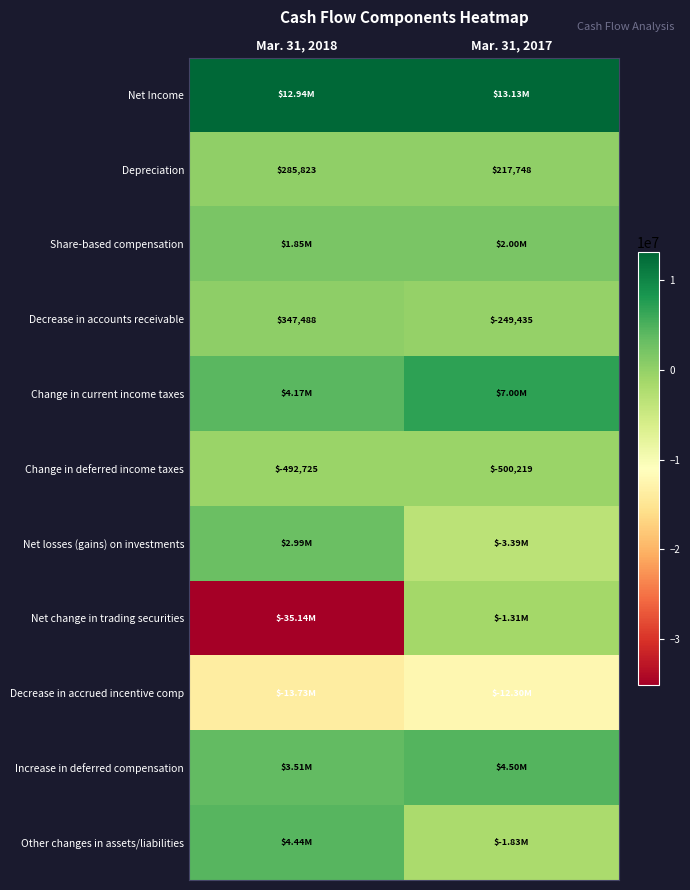

What is the difference between the Depreciation values at Mar. 31, 2018 and Mar. 31, 2017?

68075